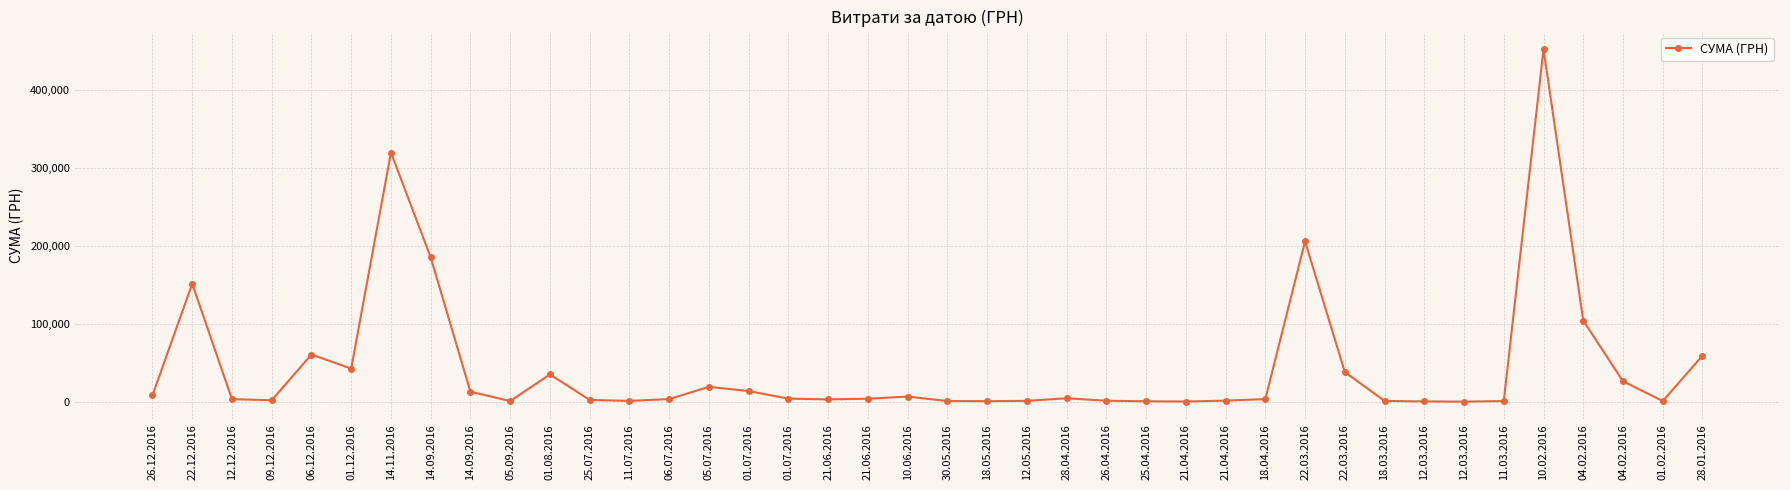

The chart shows a value of 26354.5 at 04.02.2016. True or false?

True